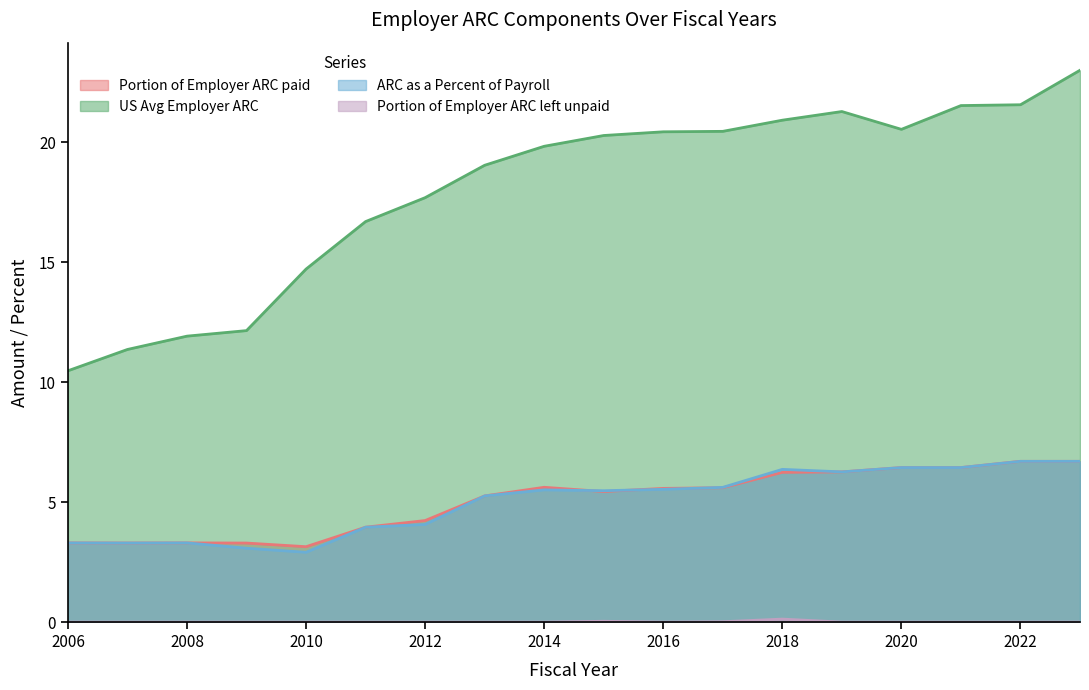

What is the total value across all series at 2008?

18.5